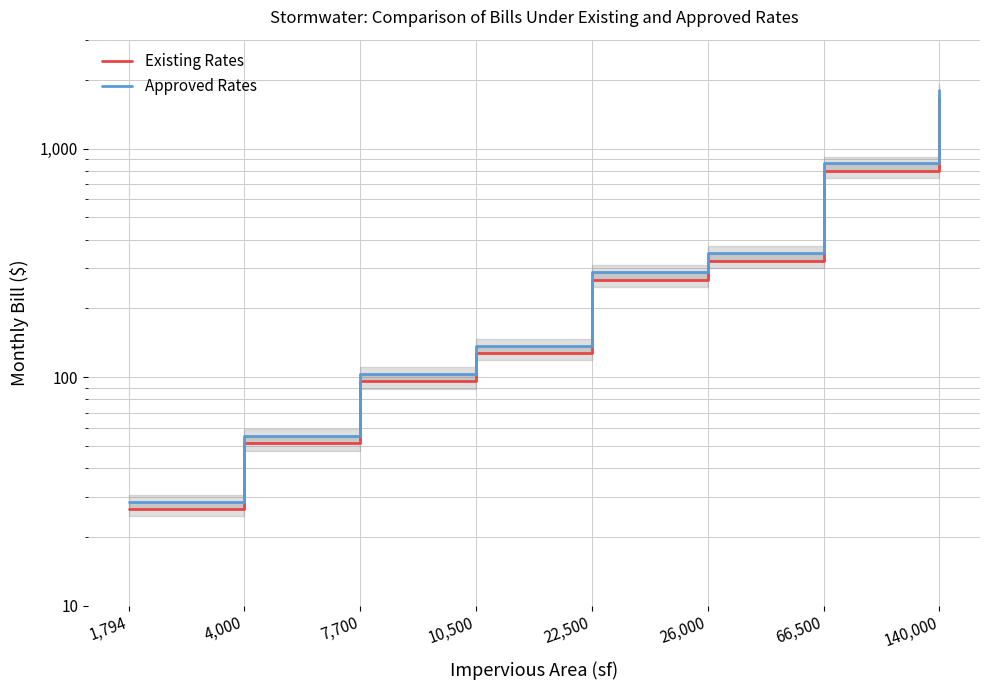

Reading left to right, extract all data points from this chart.

Existing Rates: 26.4	51.3	95.8	127.2	267.4	323.5	798.8	1666.8
Approved Rates: 28.5	55.3	103.4	137.3	288.8	349.4	862.8	1800.6